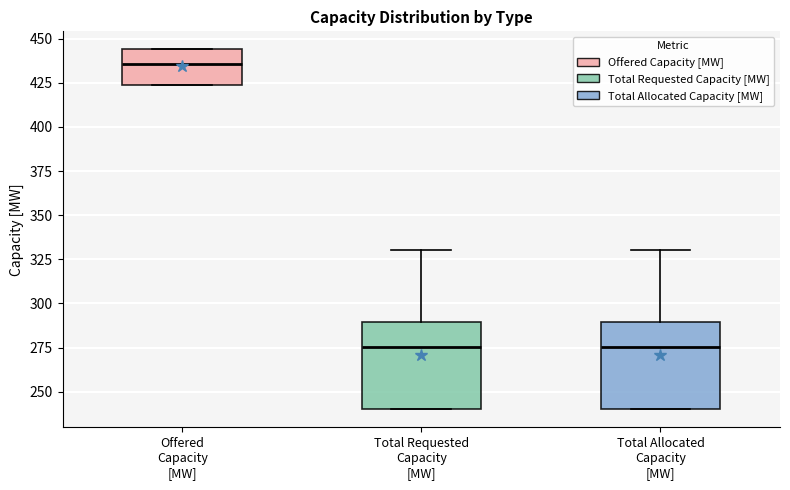

Where is the upper edge of the box for Total Allocated Capacity [MW] on the y-axis? The values are not printed on the chart, so give them approximately, as read against the axis.

290